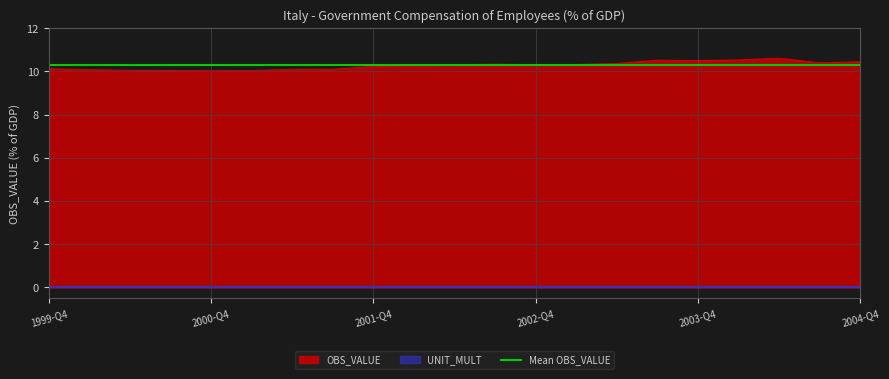

How many interior local valleys (lower than both neighbors) does the data have?

4